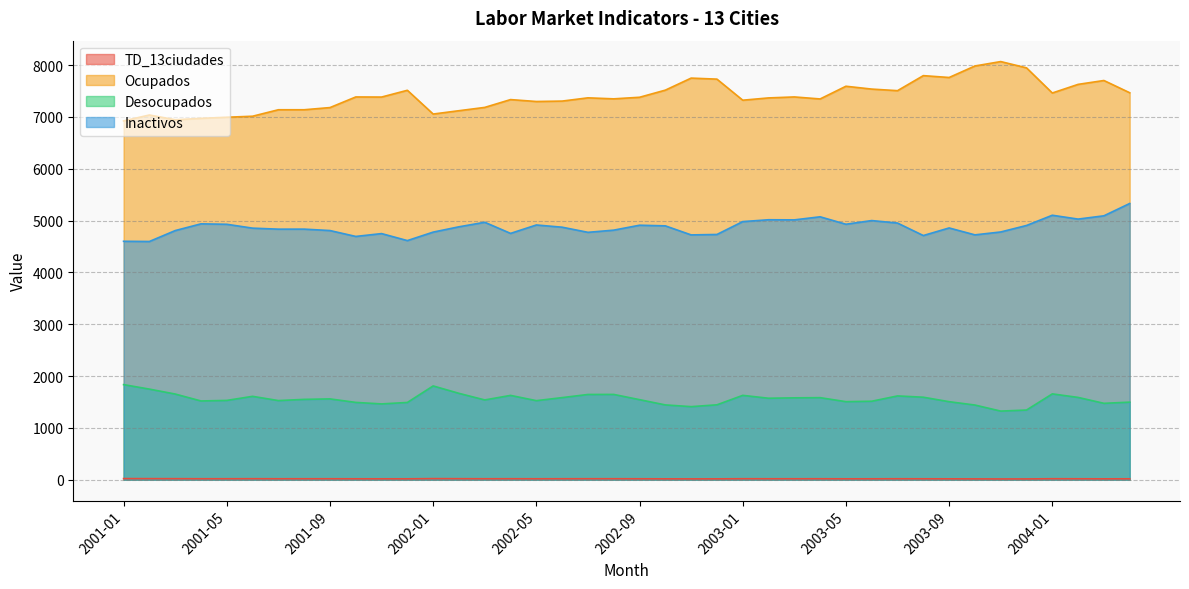

At which category does Ocupados reach its first local peak?

2001-02